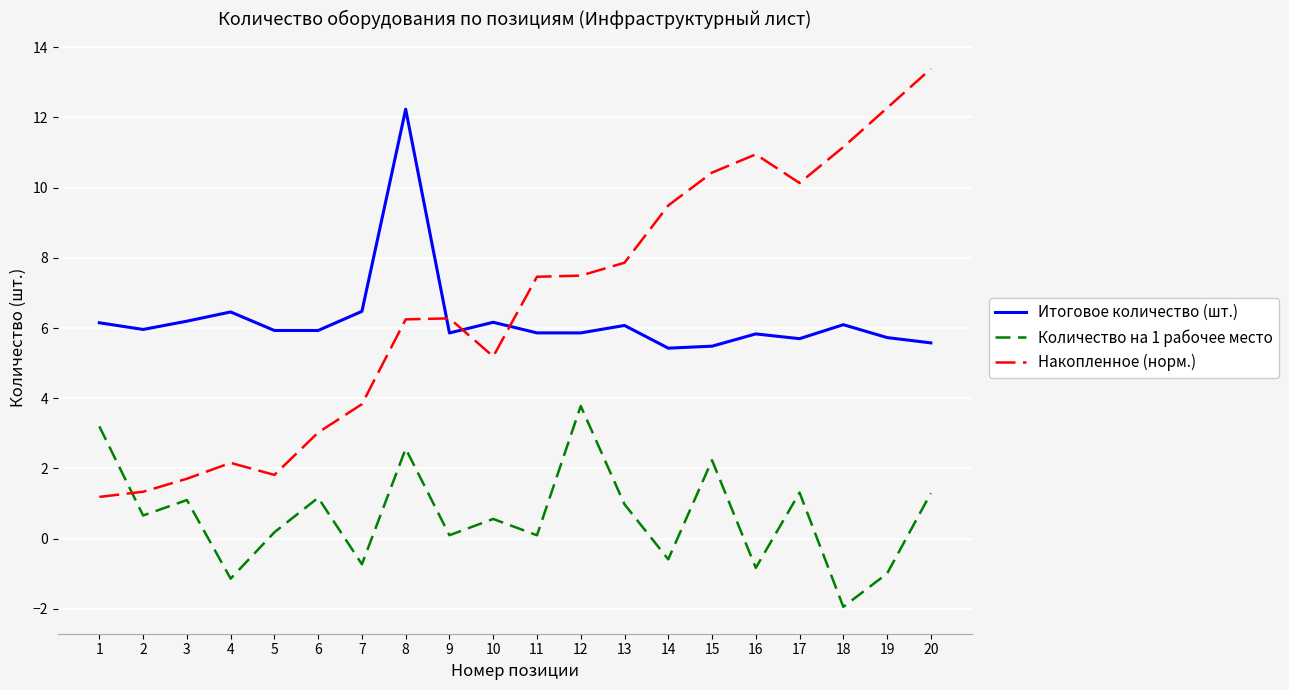

What is the difference between the Количество на 1 рабочее место values at 11 and 17?

1.2